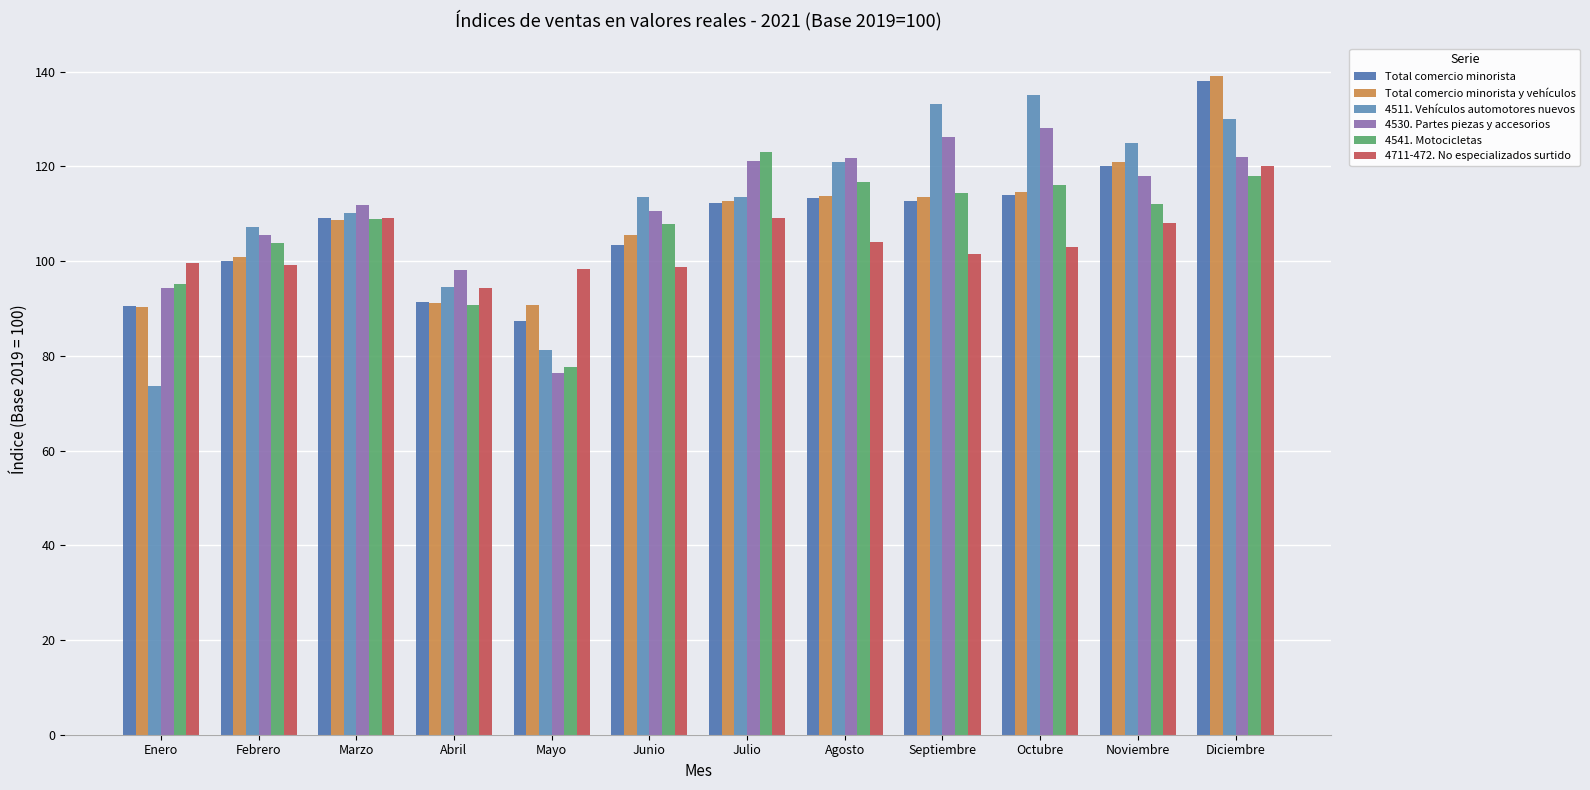

Reading left to right, list all the values displayed in this chart.

Total comercio minorista: 90.6	100.0	109.2	91.4	87.4	103.5	112.2	113.2	112.8	114.0	120.0	138.0
Total comercio minorista y vehículos: 90.2	101.0	108.7	91.1	90.7	105.5	112.7	113.8	113.5	114.5	121.0	139.0
4511. Vehículos automotores nuevos: 73.7	107.1	110.2	94.5	81.2	113.5	113.5	120.9	133.1	135.0	125.0	130.0
4530. Partes piezas y accesorios: 94.2	105.5	111.9	98.1	76.3	110.6	121.1	121.7	126.1	128.0	118.0	122.0
4541. Motocicletas: 95.1	103.8	108.9	90.8	77.5	107.8	123.1	116.7	114.4	116.0	112.0	118.0
4711-472. No especializados surtido: 99.5	99.3	109.0	94.2	98.4	98.6	109.1	104.1	101.4	103.0	108.0	120.0